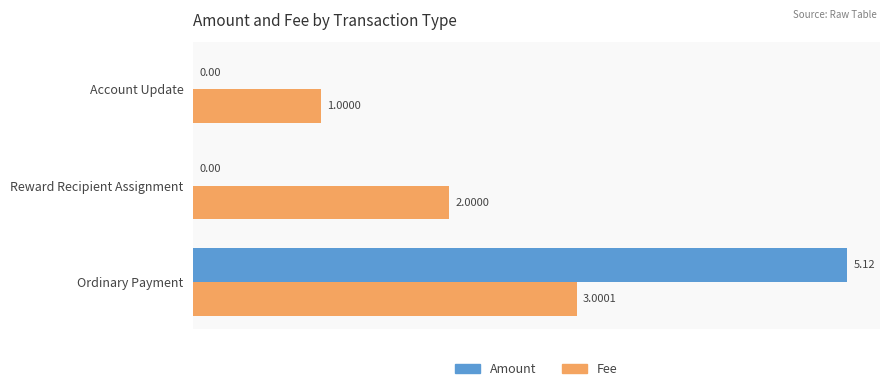

How many positive values does the Amount series have?

1